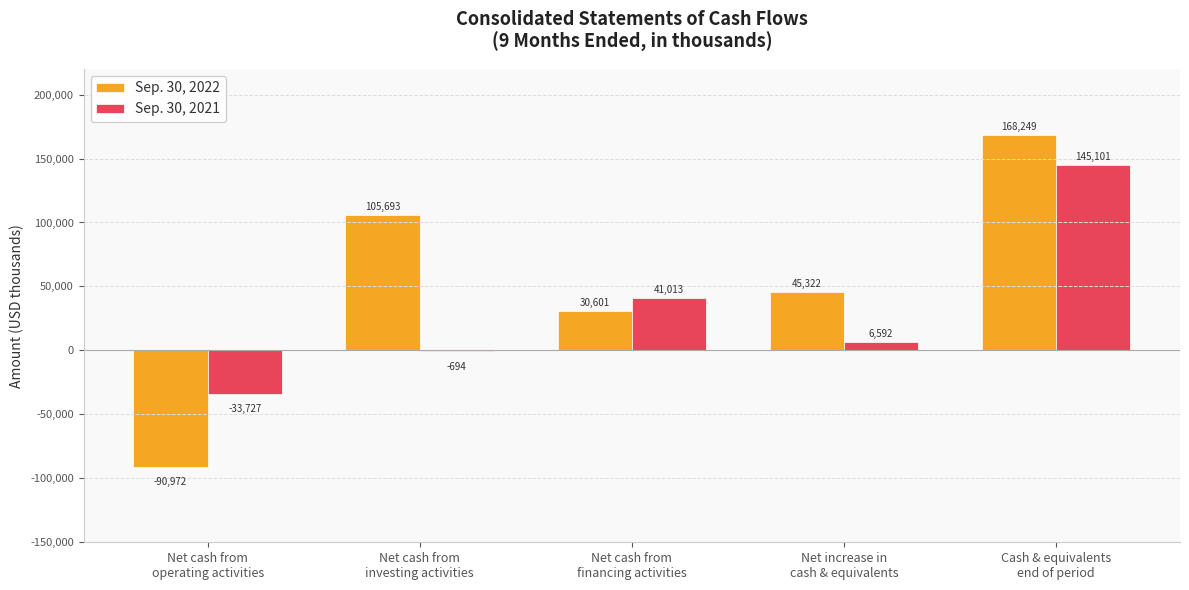

What is the average value of the Sep. 30, 2022 series?

51779